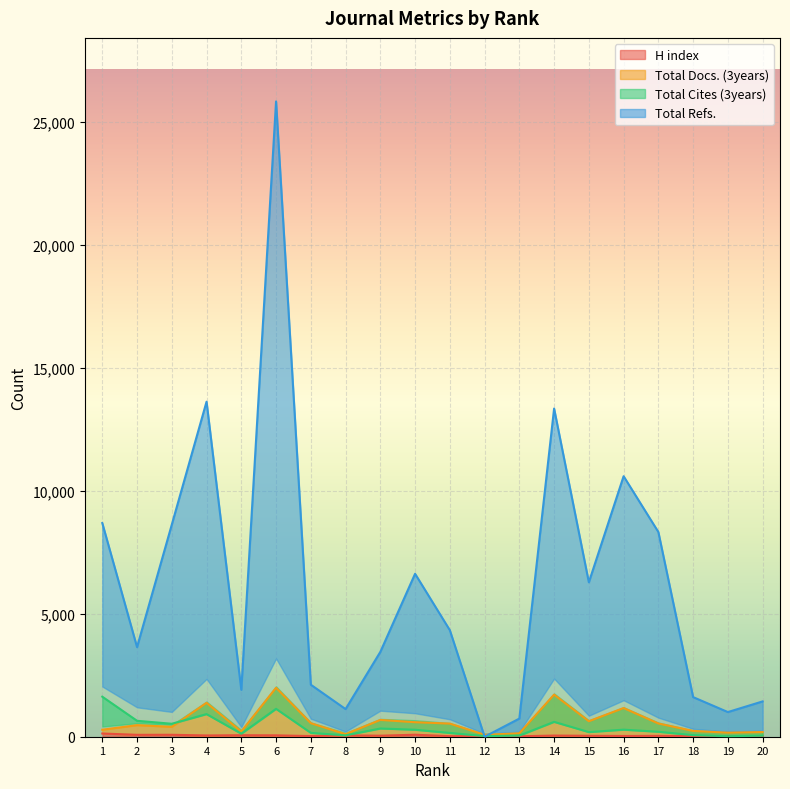

Between 9 and 20, which is larger?

9